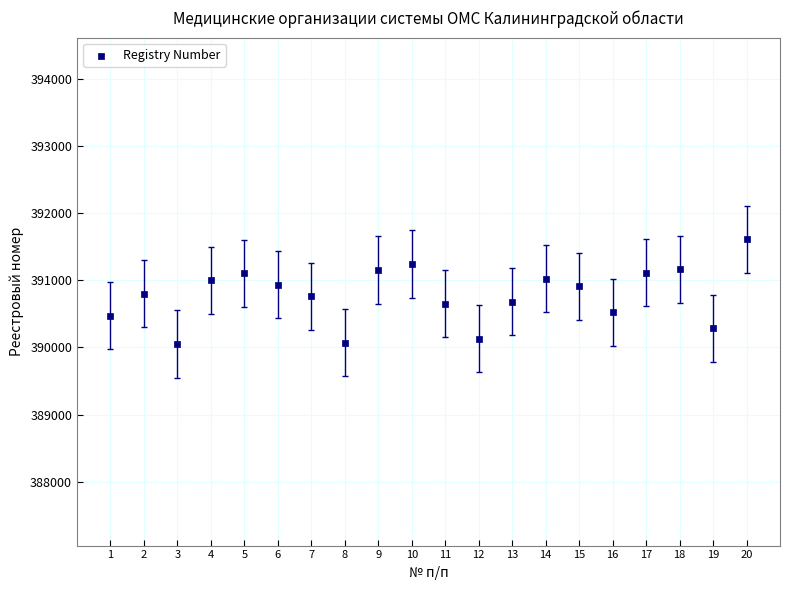

What is the range of Y values (max minus min)?

1560